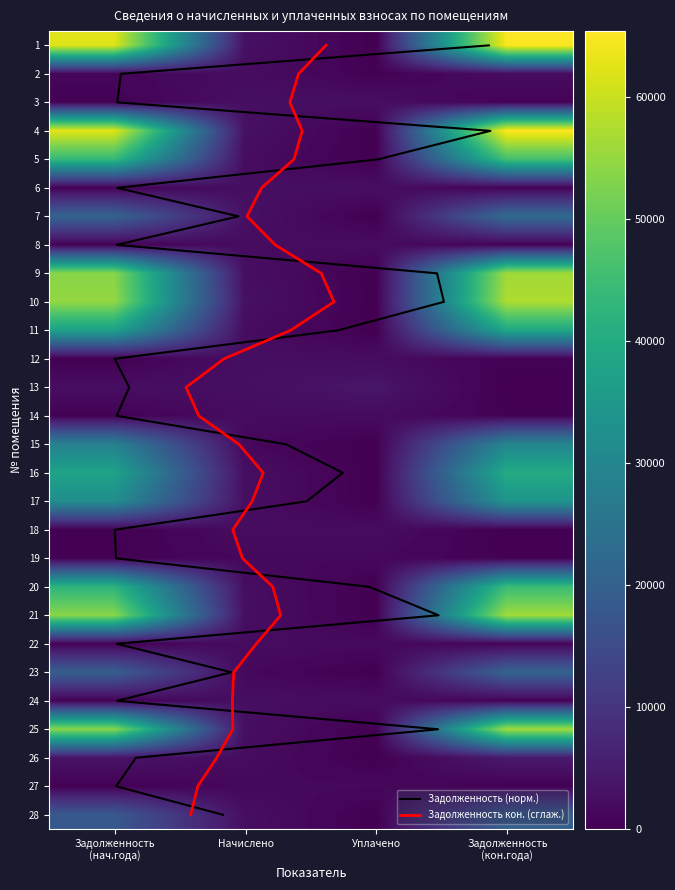

At which category is the sum across all series the highest?

Задолженность (кон.года)